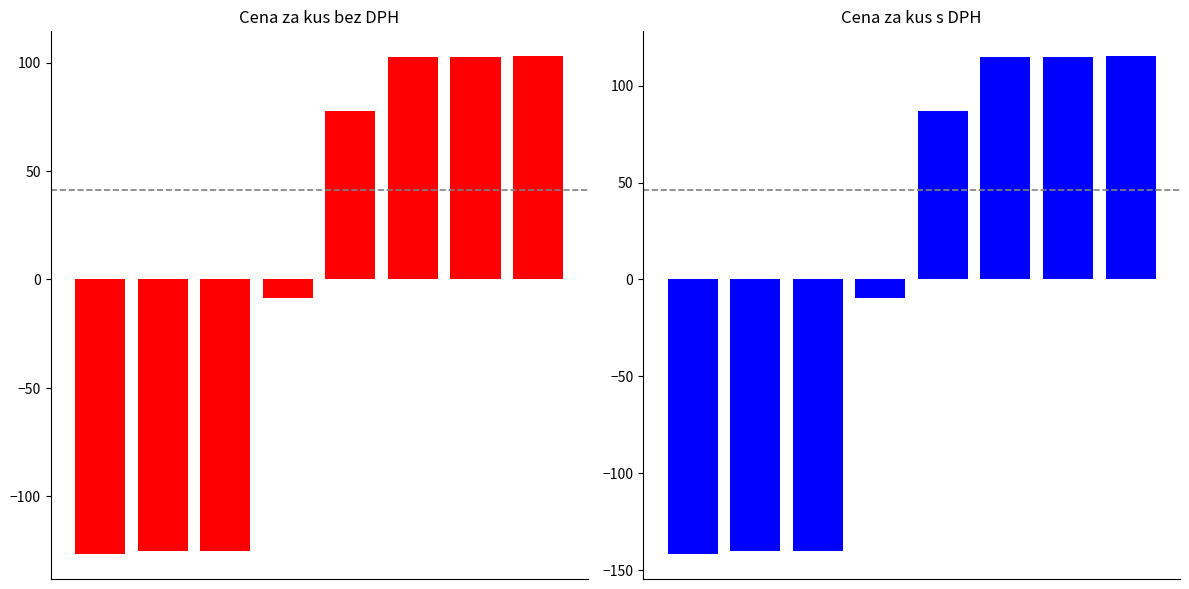

Reading left to right, transcribe all the data shown in this chart.

Cena za kus bez DPH: -126.6	-125.0	-125.0	-8.8	77.6	102.5	102.5	103.0
Cena za kus s DPH: -141.8	-140.0	-140.0	-9.8	86.9	114.8	114.8	115.3